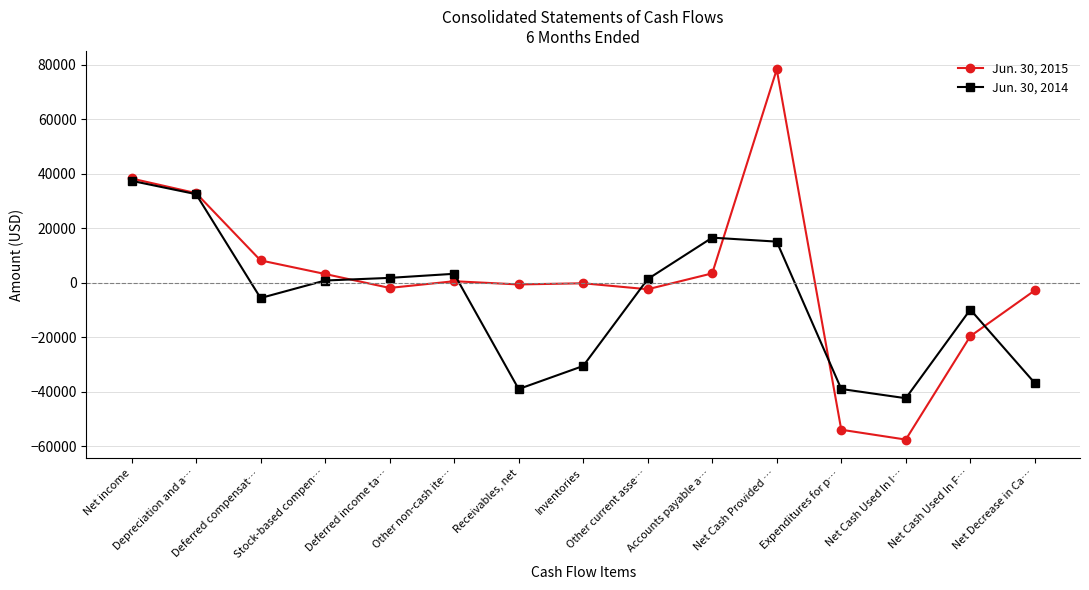

True or false: Jun. 30, 2015 and Jun. 30, 2014 intersect in this chart.

True